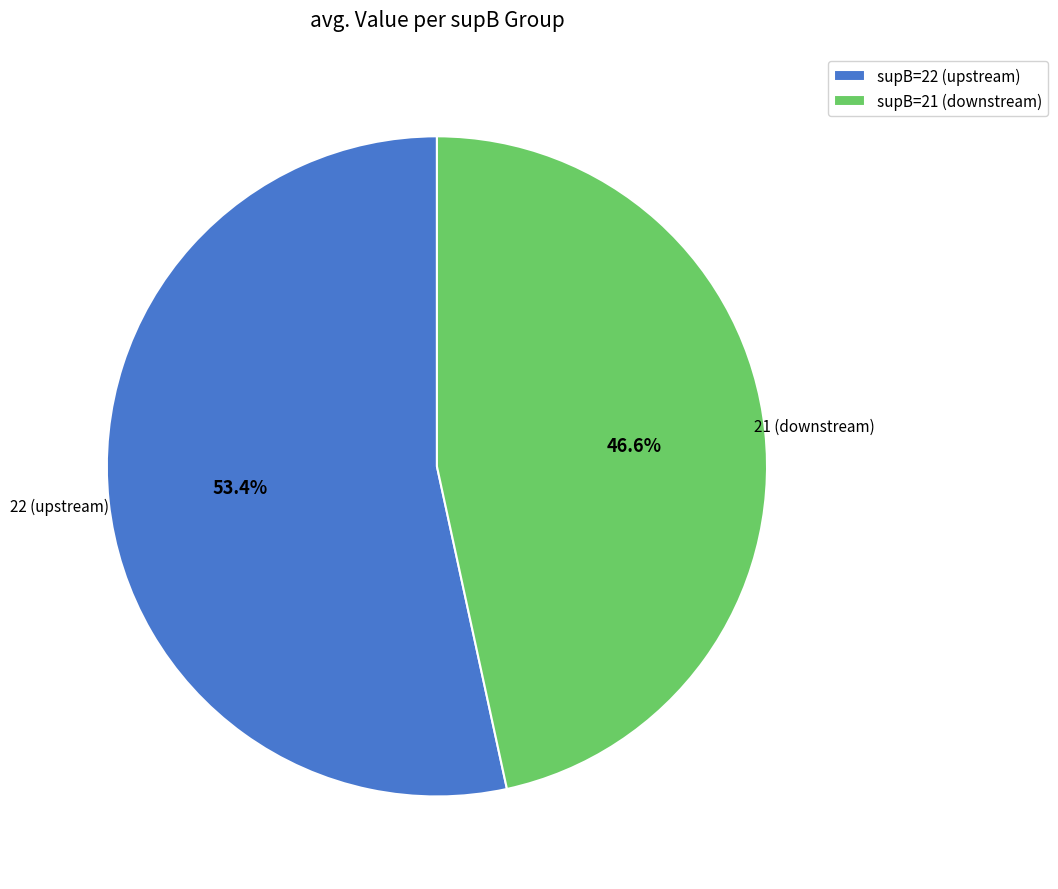

To the nearest percent, what is the average slice percentage?

50%